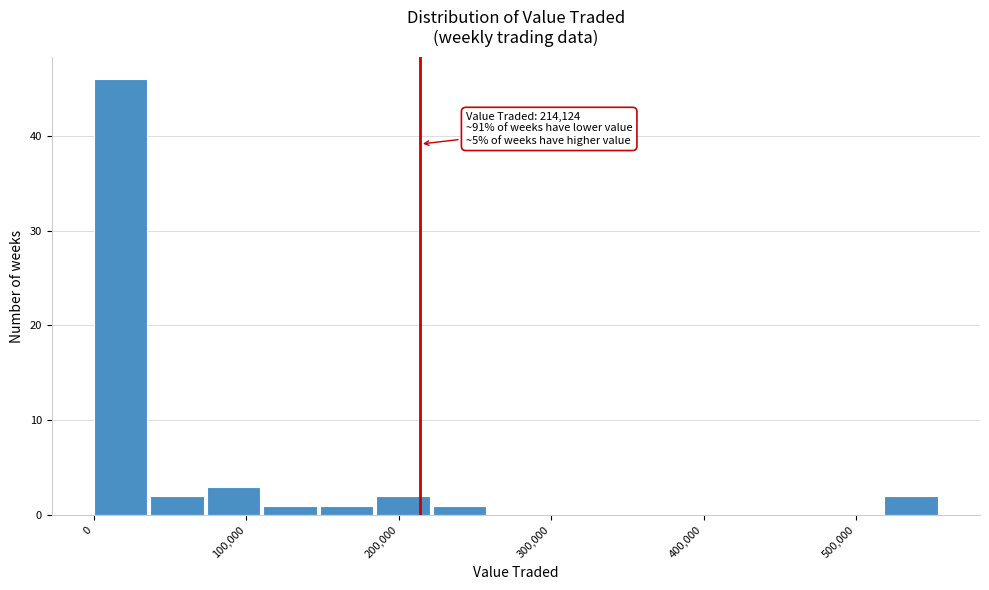

Around what value on the x-axis is the tallest bar? Give the approximate position of its centre, as read against the axis.

20000